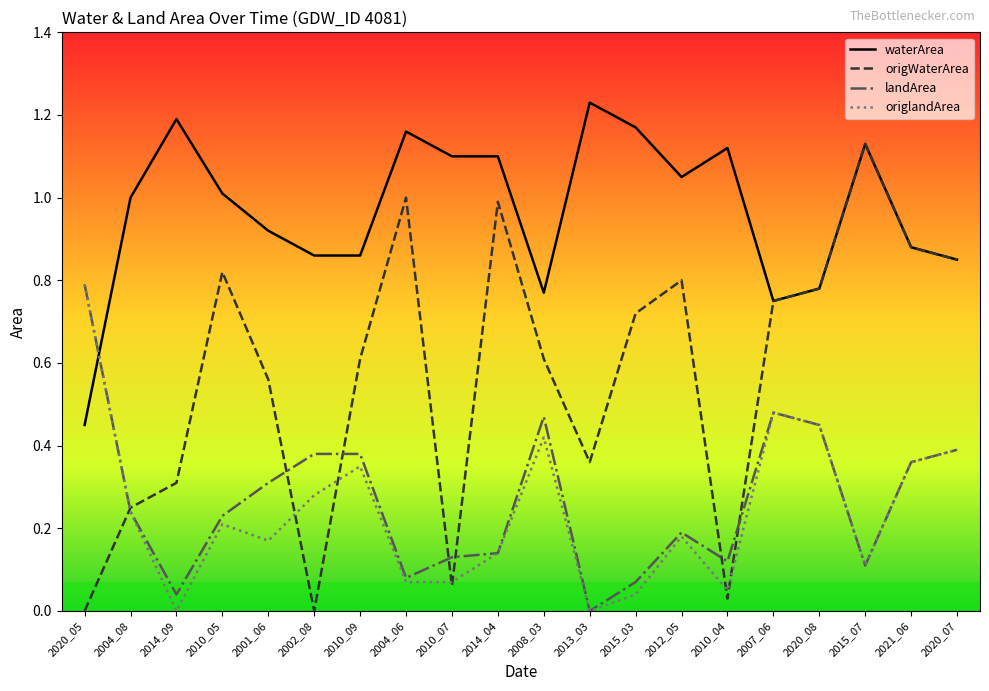

Rank the series at 2002_08 from lowest to highest value.

origWaterArea, origlandArea, landArea, waterArea